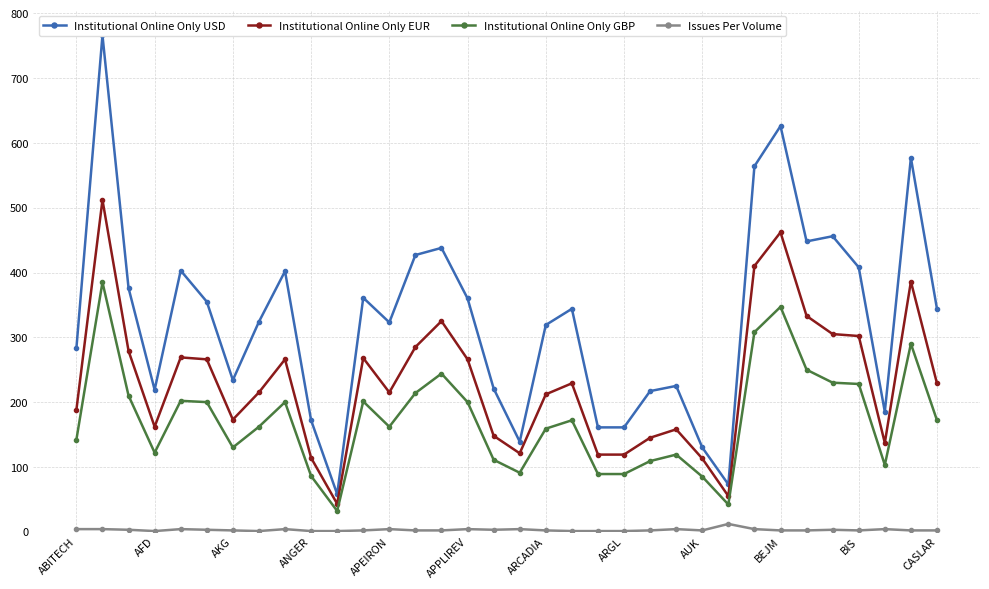

True or false: Institutional Online Only GBP and Institutional Online Only EUR cross at least once.

False